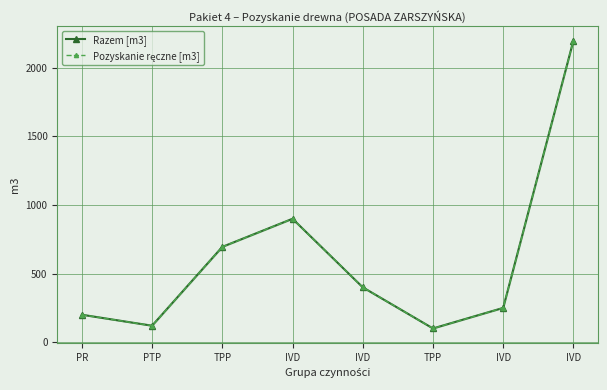

Is this an area chart (filled region under the line)?

No